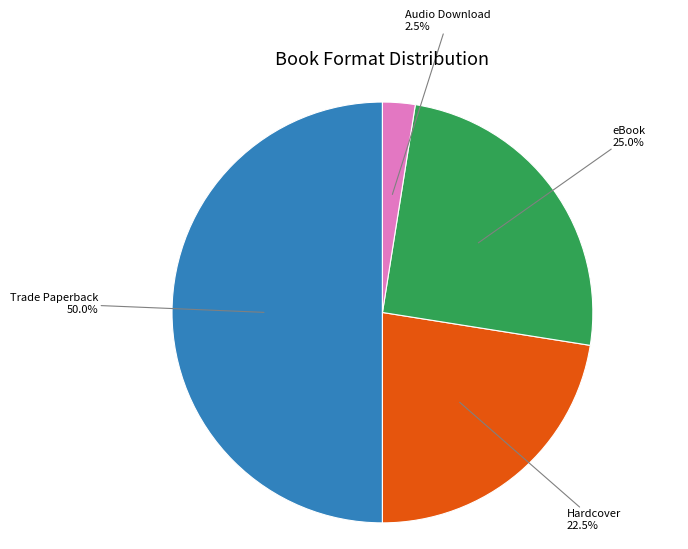

Does Audio Download account for over 50% of the chart?

No